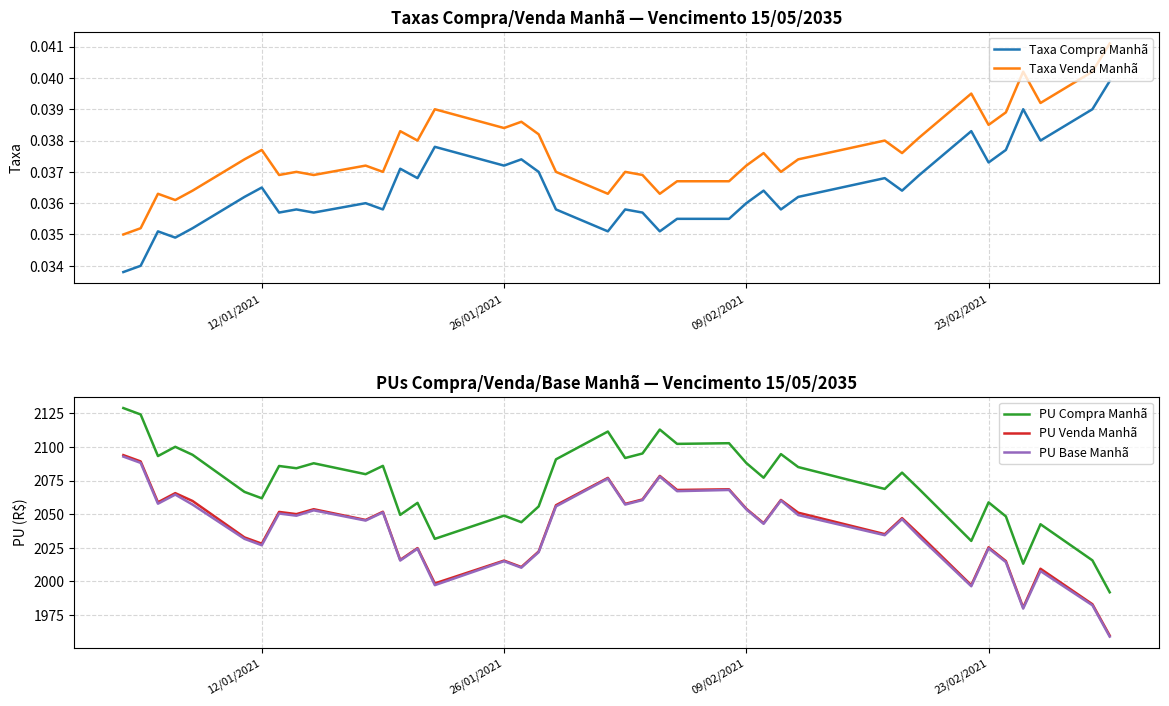

True or false: PU Compra Manhã and PU Base Manhã intersect in this chart.

False